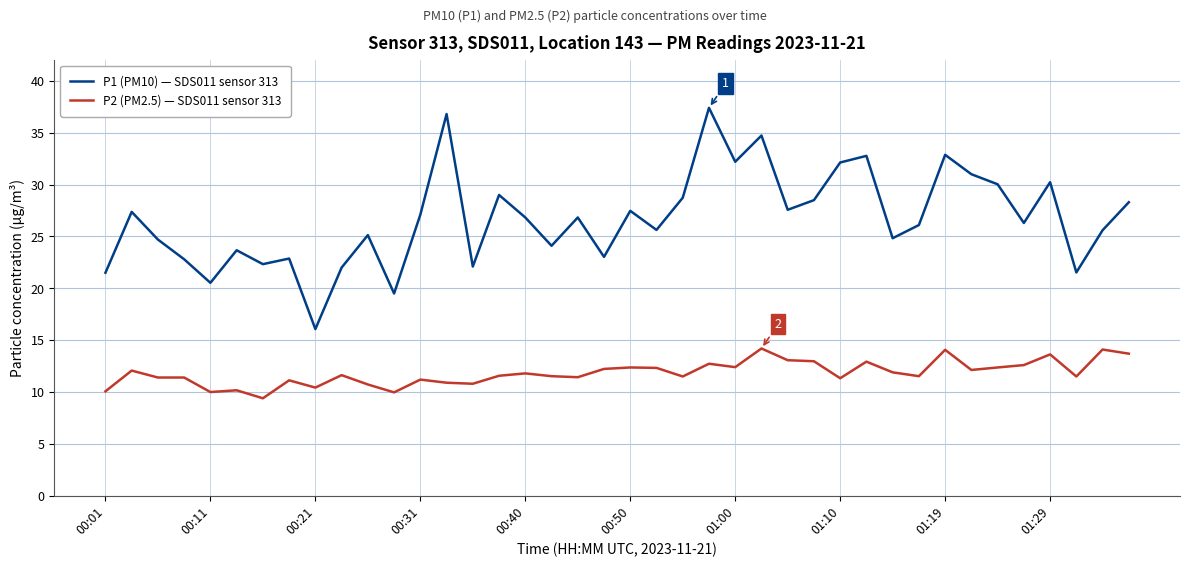

Which series has the widest spread of values?

P1 (PM10) — SDS011 sensor 313